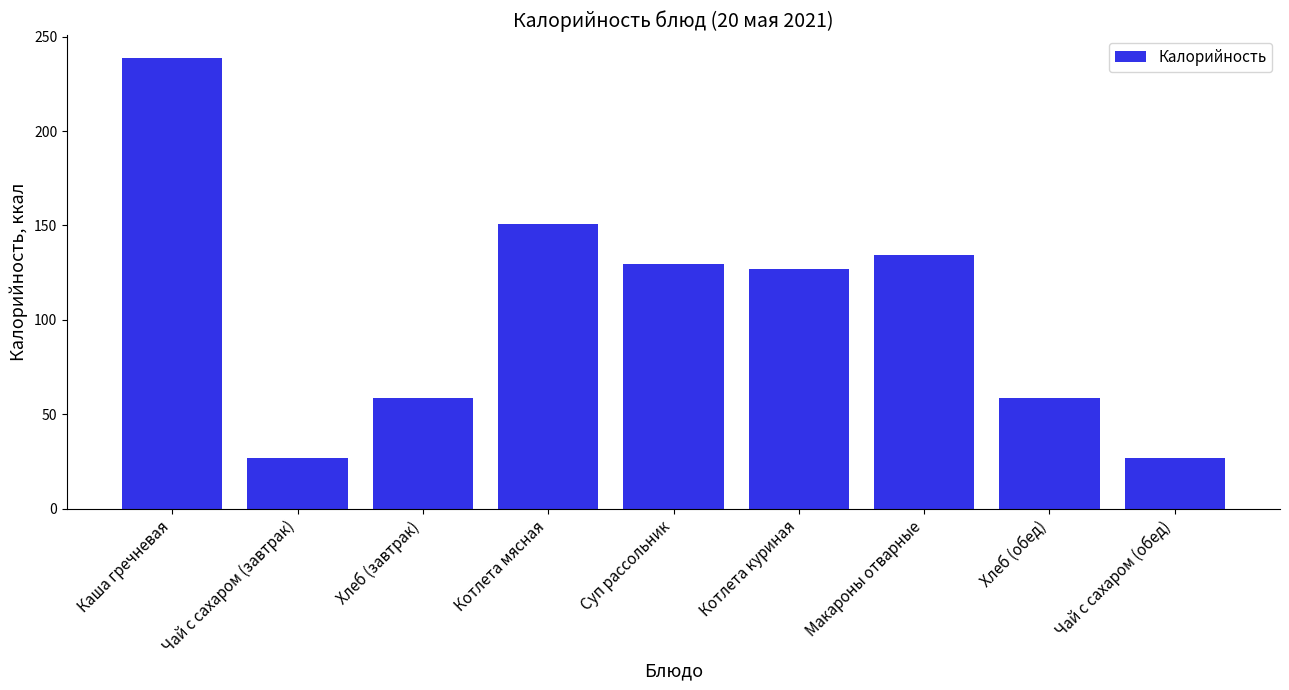

What is the maximum value shown in the chart?

238.9